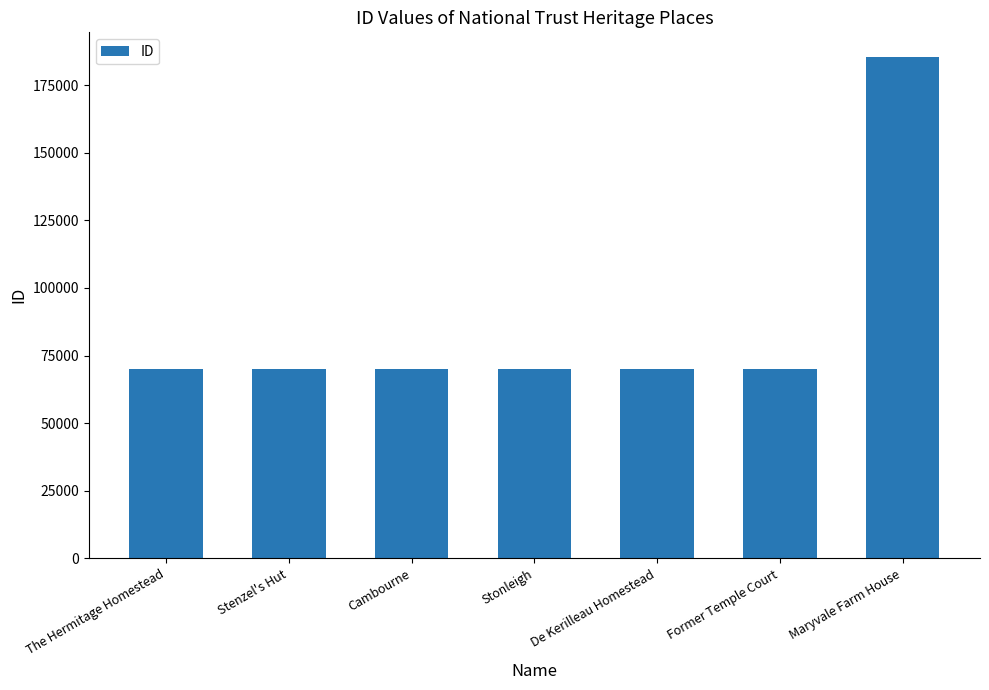

What is the sum of the values at The Hermitage Homestead and Cambourne?

140072